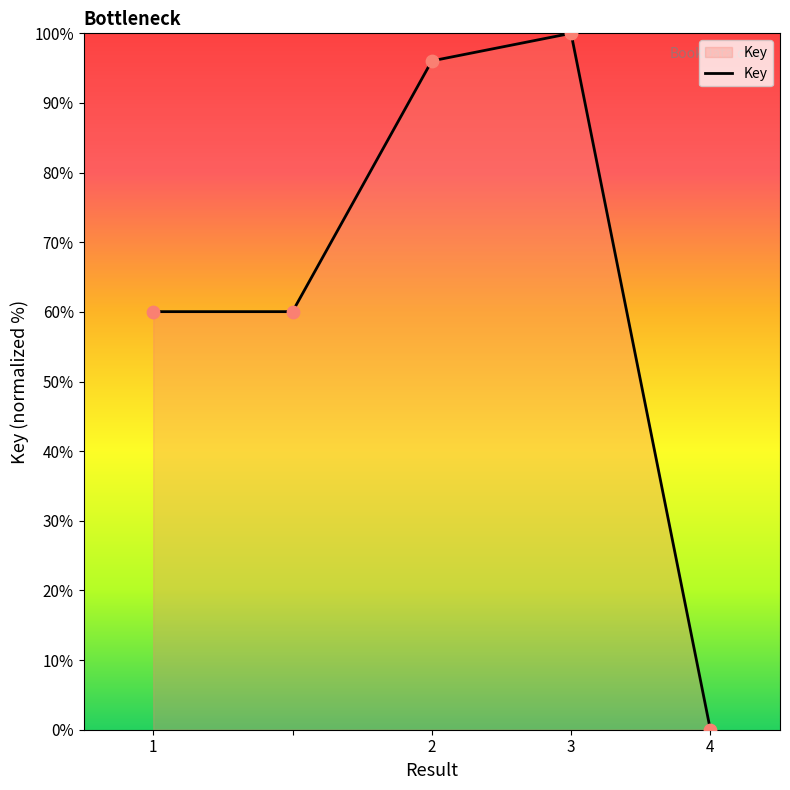

True or false: the data has more than 0 interior local peaks.

True